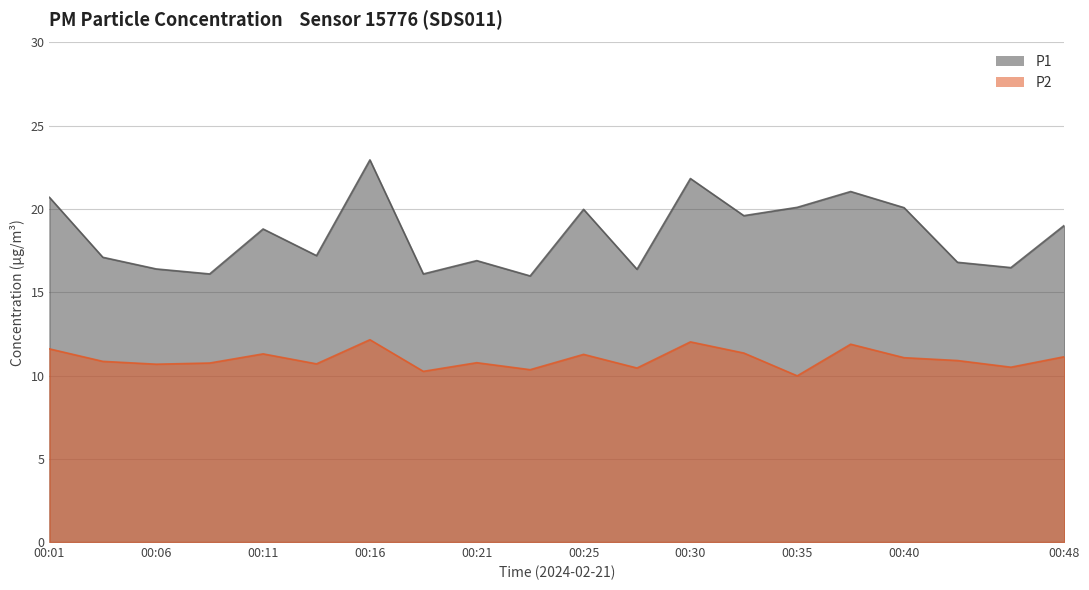

Is it true that P2 equals 14.9 at 00:00?

False